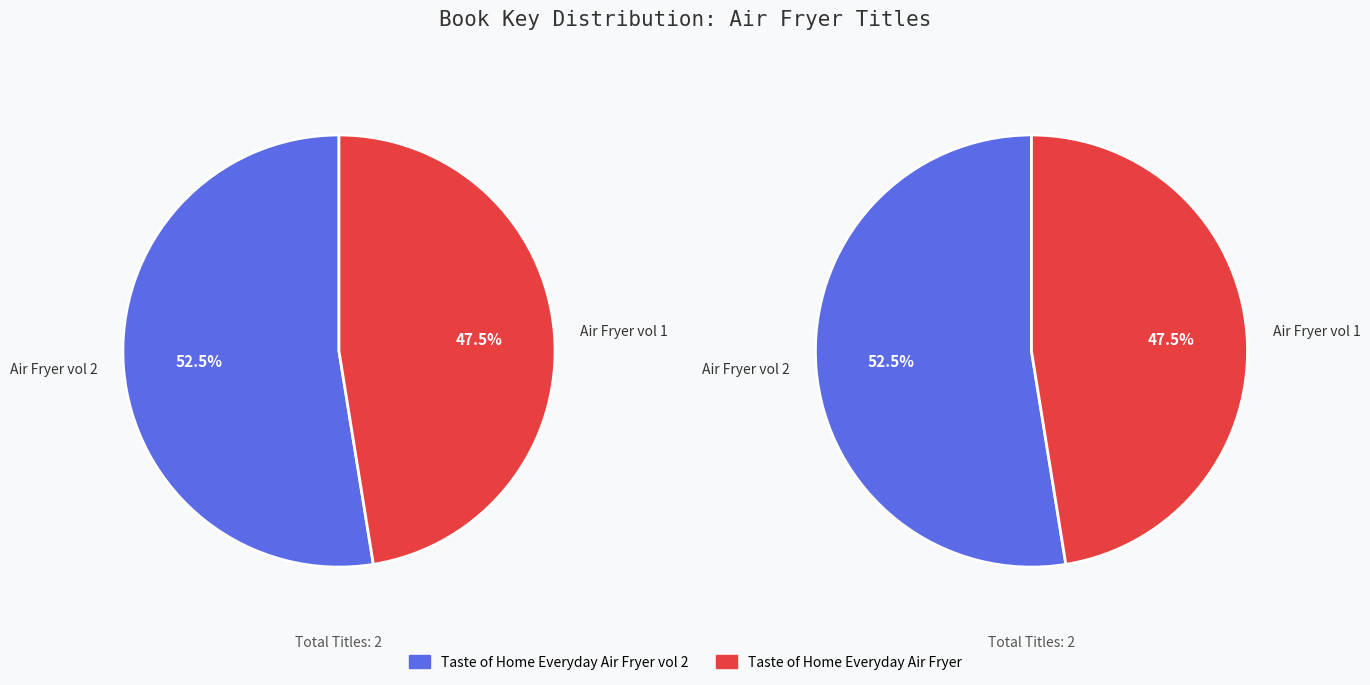

Is the sum of Taste of Home Everyday Air Fryer and Taste of Home Everyday Air Fryer vol 2 greater than half?

Yes